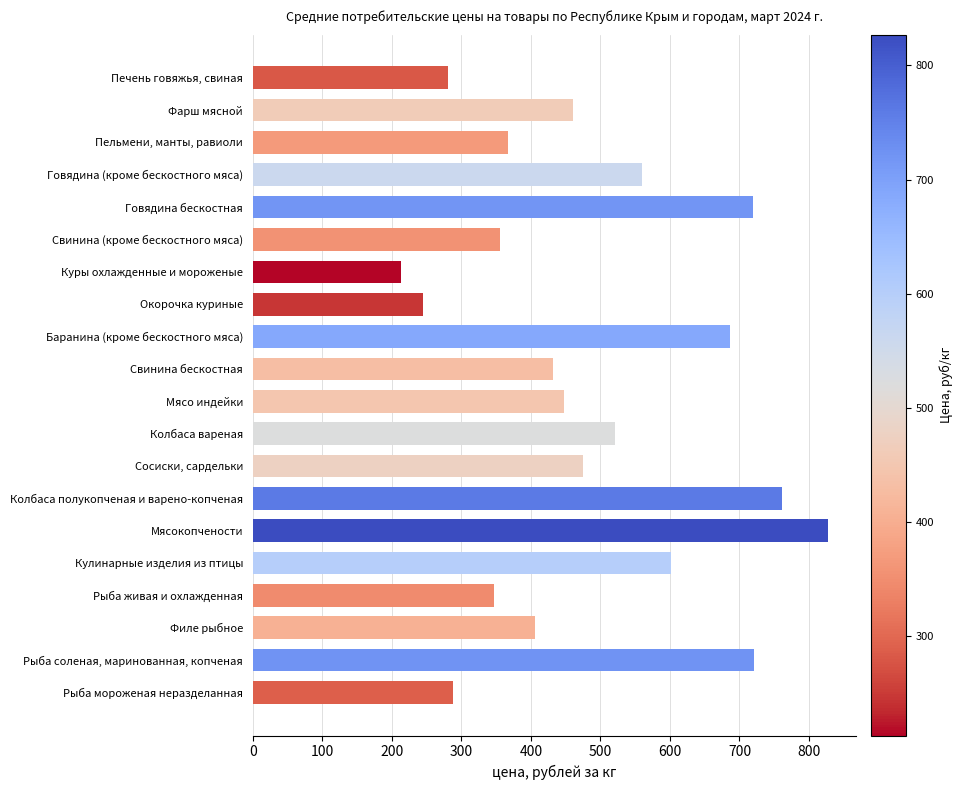

The value at Мясокопчености is 826.9. True or false?

True